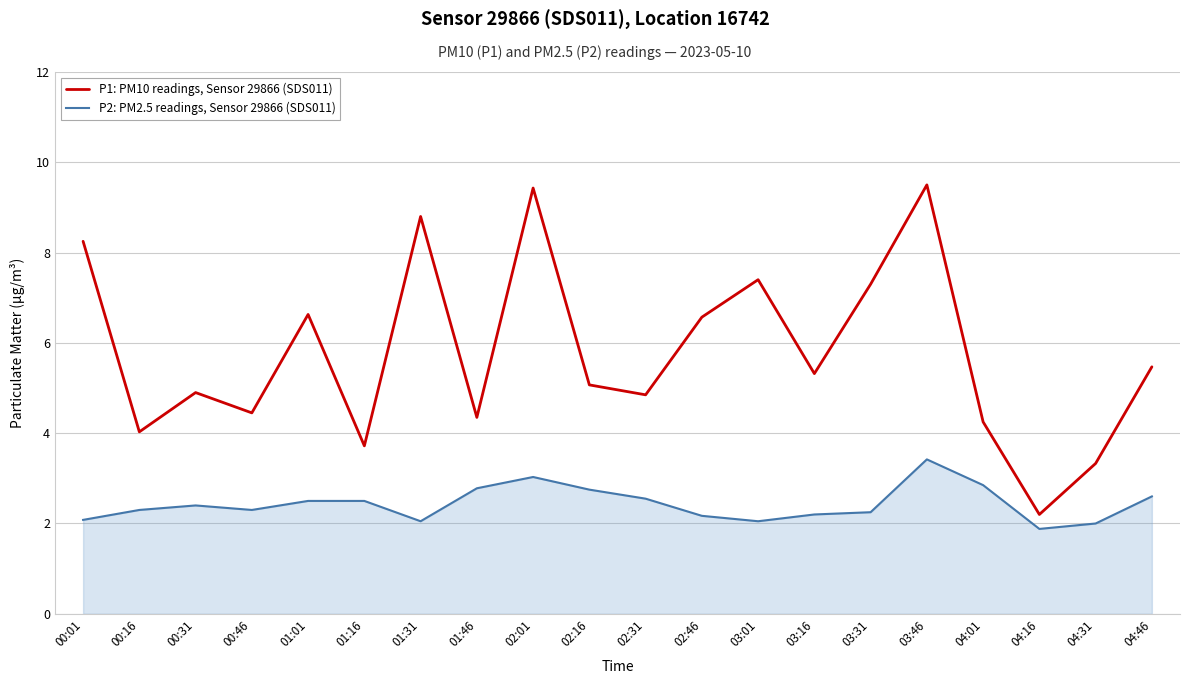

What position from the right is 00:31?

18